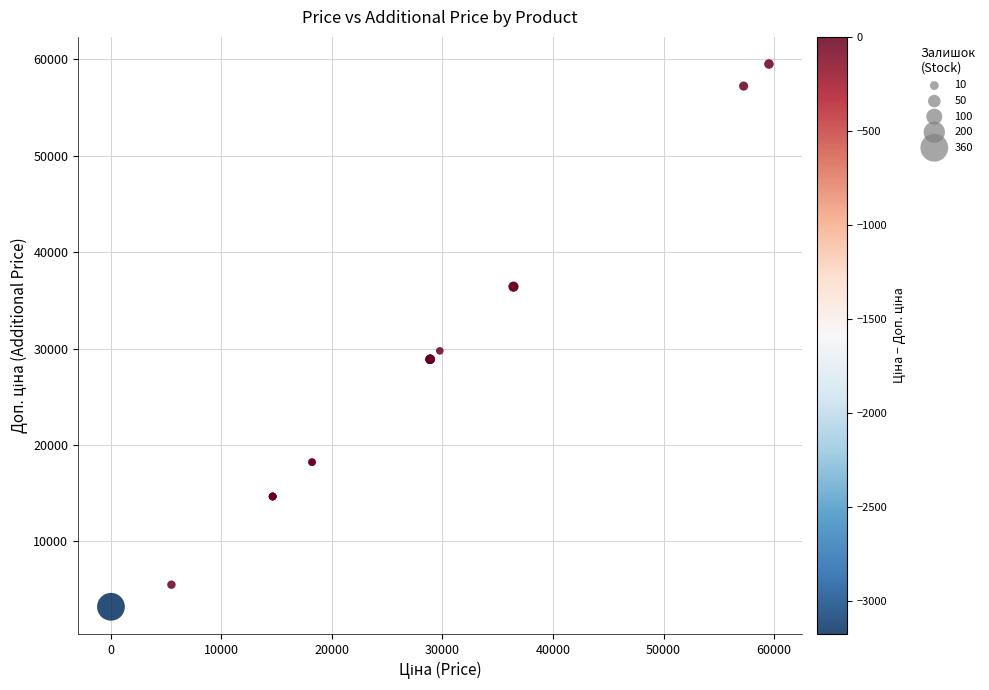

What Y value in the scatter plot is closest to 31363?

29761.5